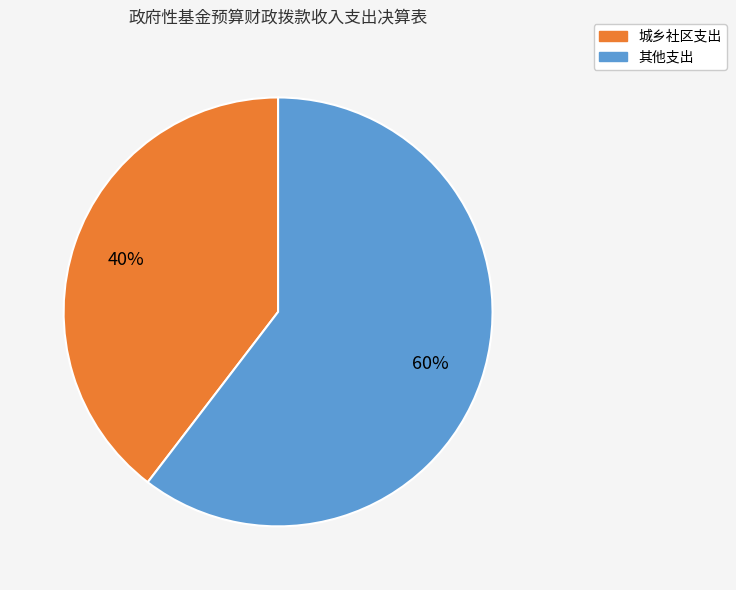

The 其他支出 slice represents 66% of the pie. True or false?

False